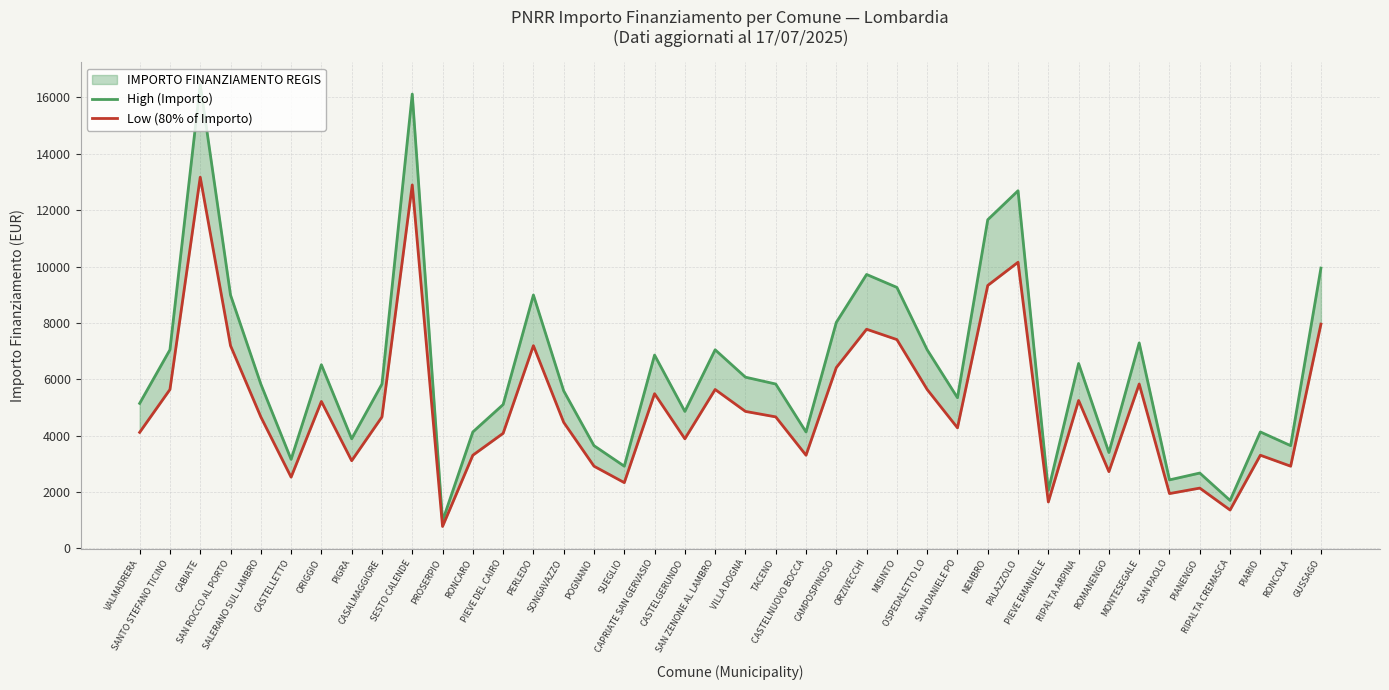

List the series in order of their peak value, highest first.

High (Importo), Low (80% of Importo)